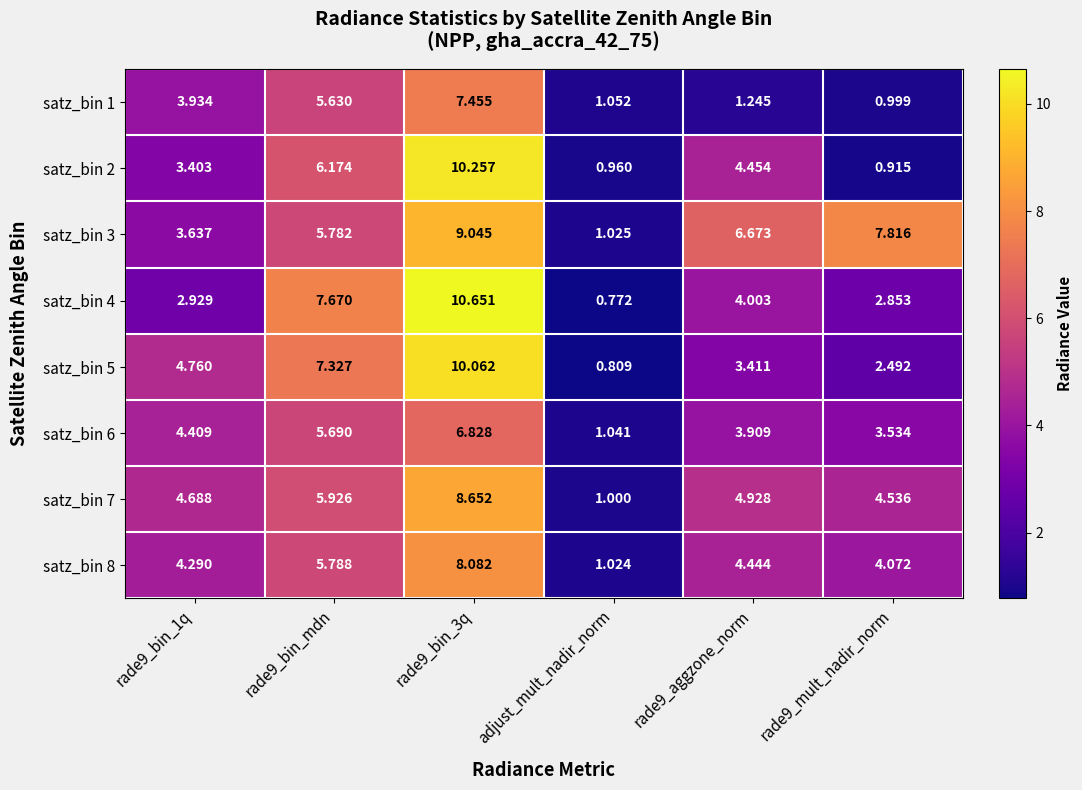

Which label corresponds to the smallest value in the chart?

adjust_mult_nadir_norm